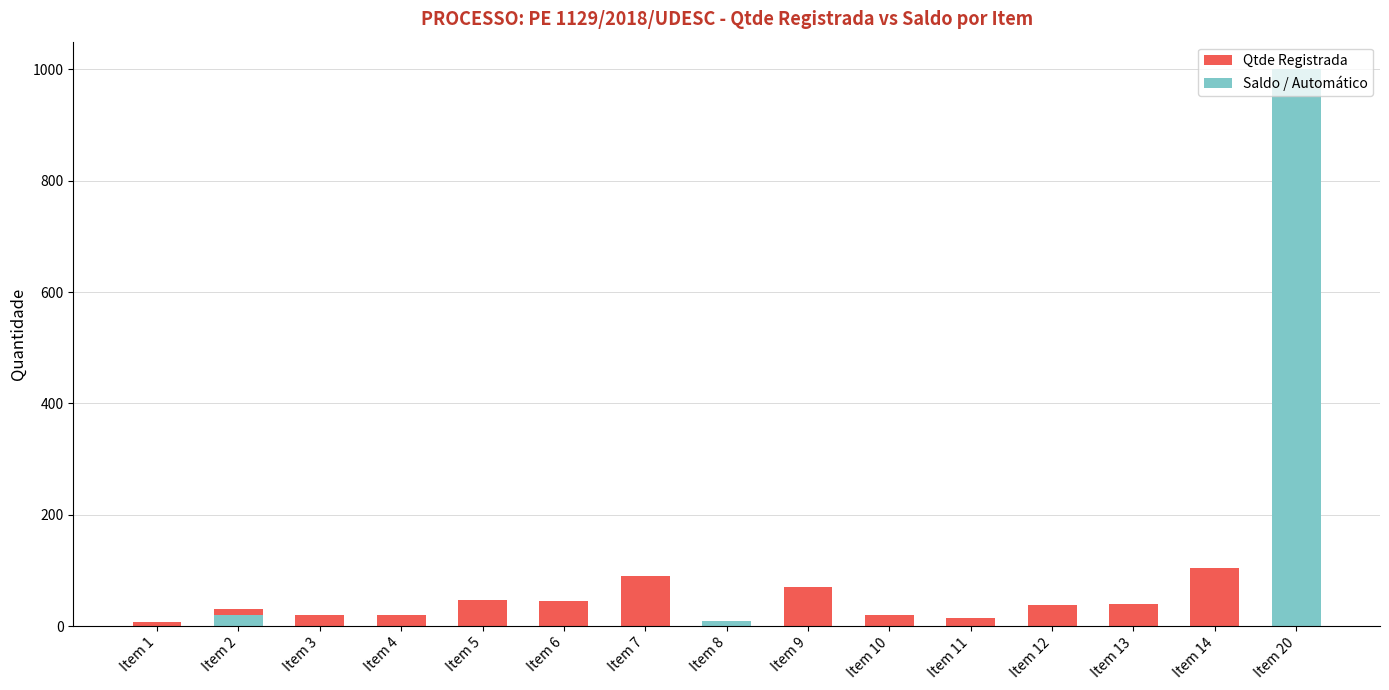

How many bars are there in each group?

2